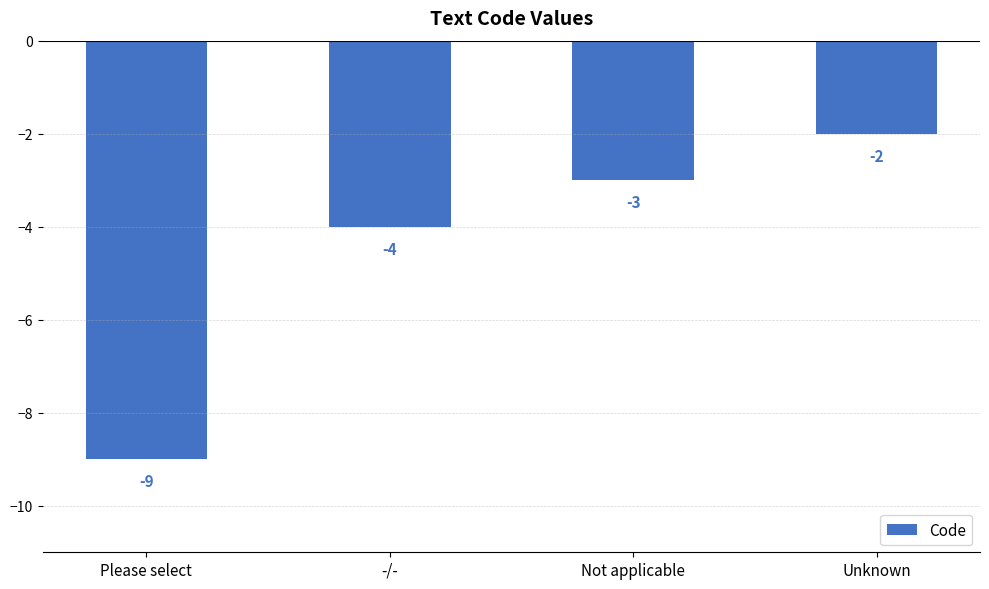

The chart shows a value of -2 at -/-. True or false?

False